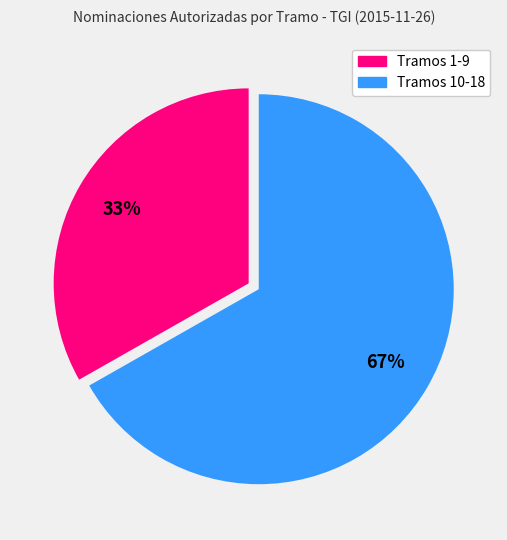

To the nearest percent, what is the average slice percentage?

50%